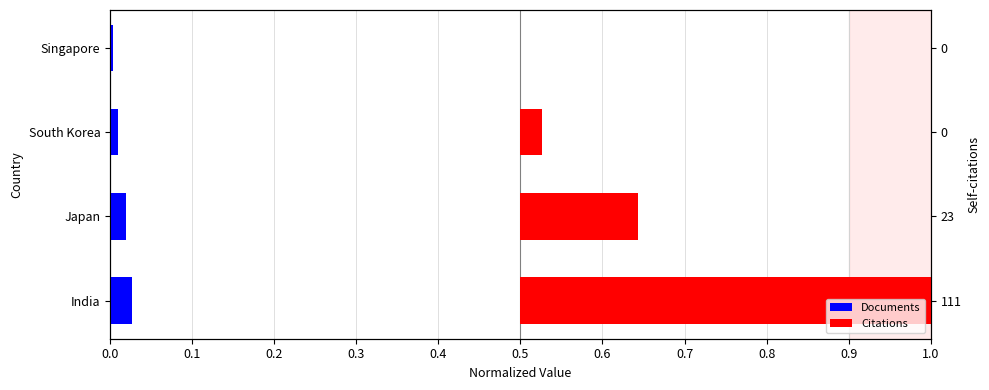

Between 0.0 and 0.2, which series saw the biggest shift?

Citations